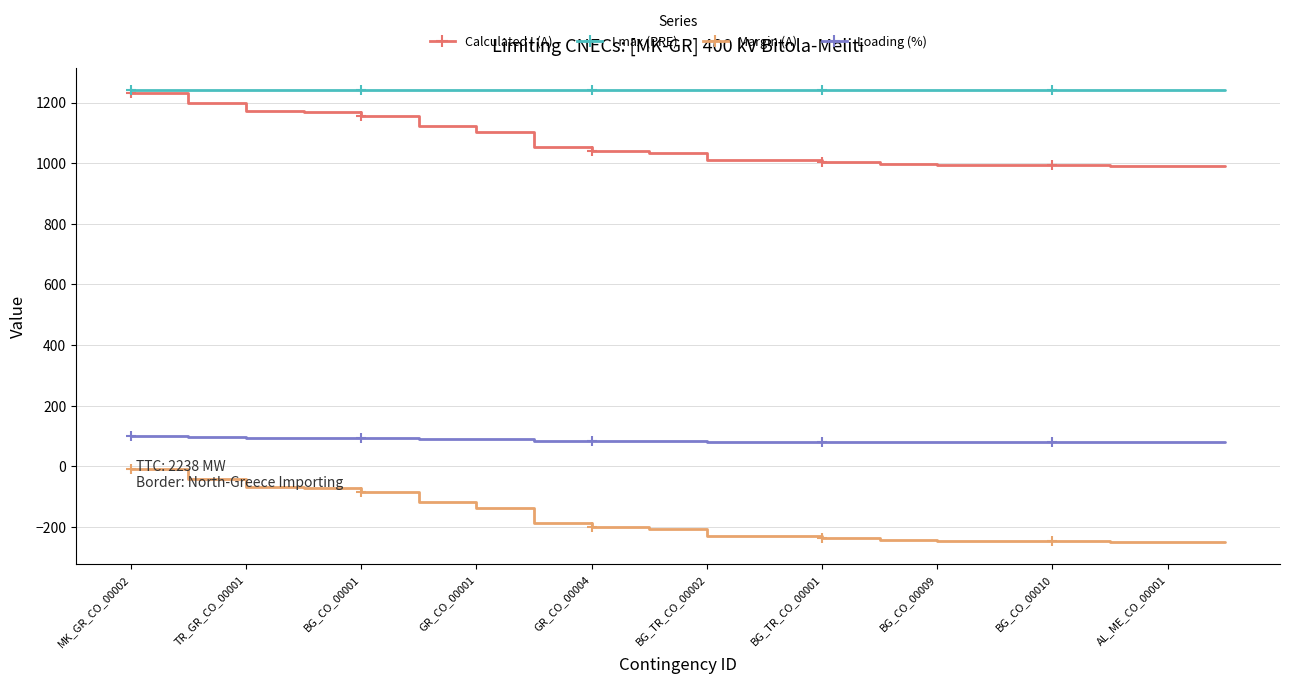

What is the maximum value shown in the chart?

1240